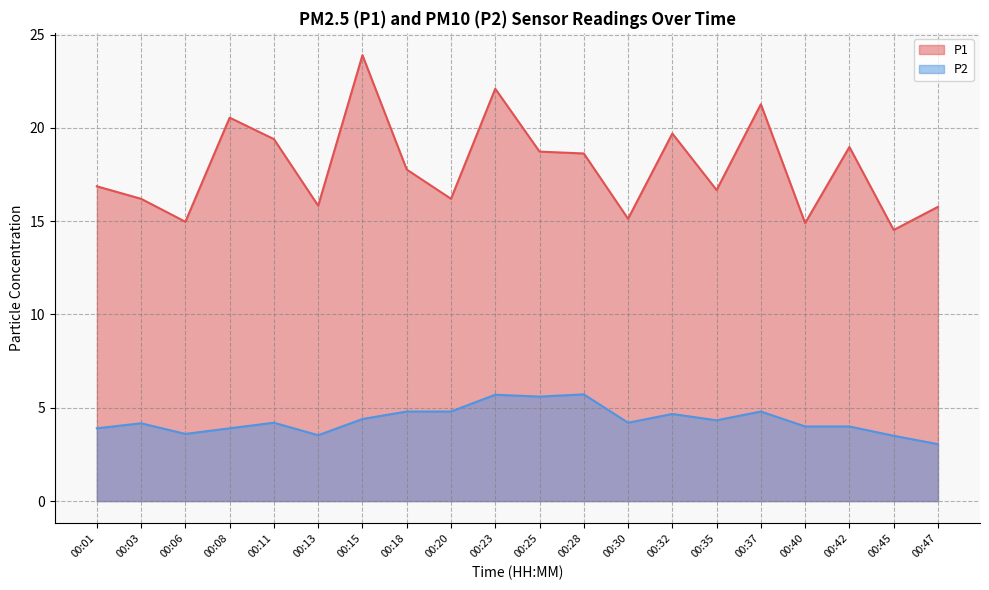

Between 00:32 and 00:35, which is larger?

00:32